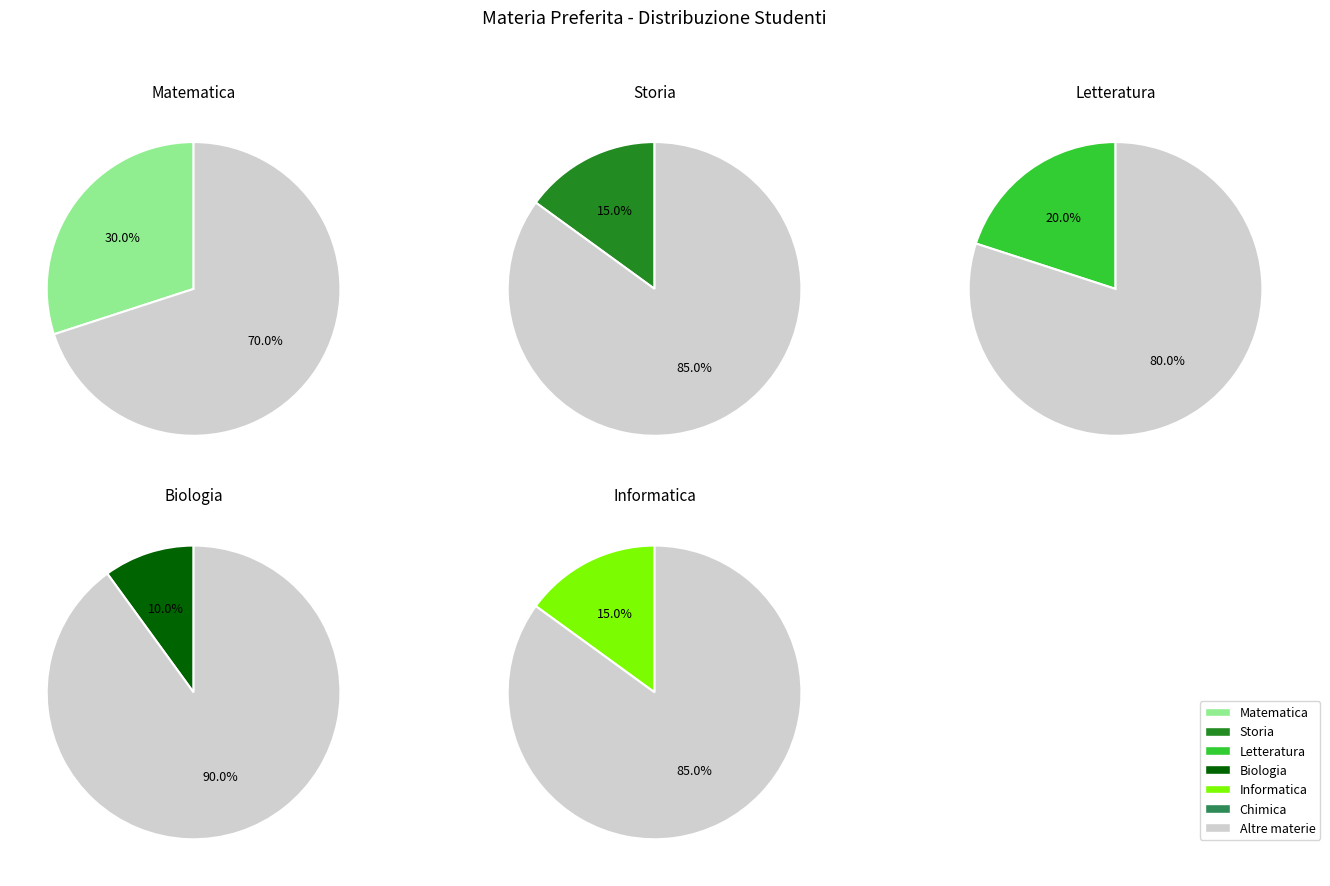

How many segments does this pie chart have?

6